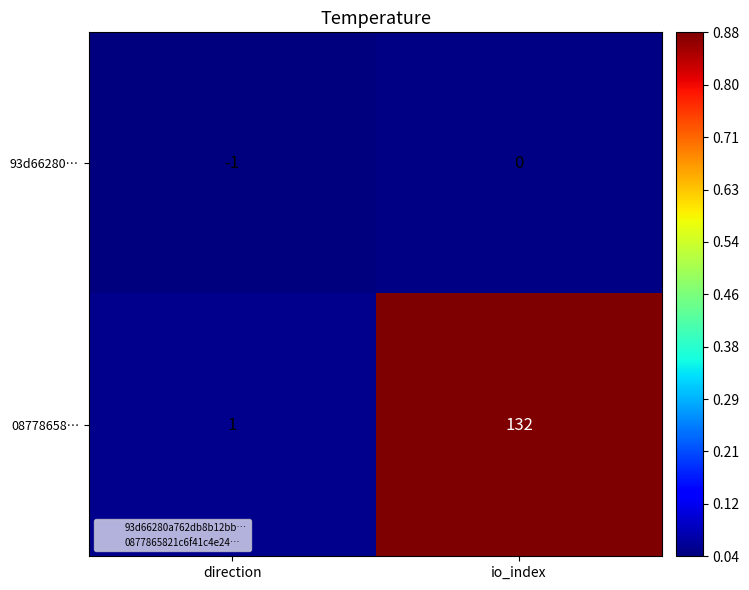

Is it true that 93d66280… equals -1 at direction?

True